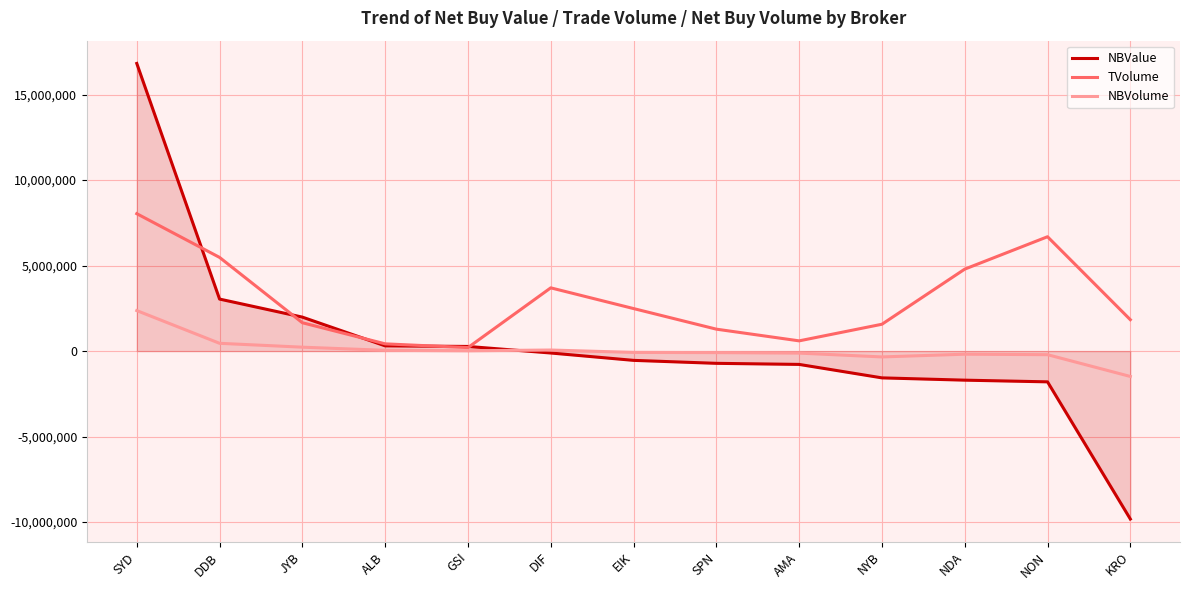

Which series changed the most between SPN and NON?

TVolume